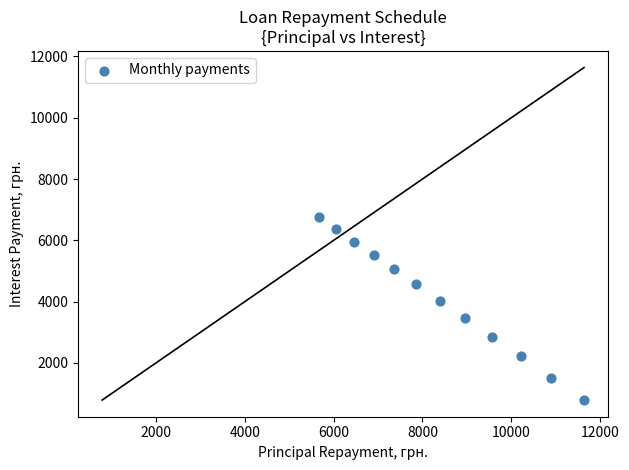

What is the range of Y values (max minus min)?

5964.5